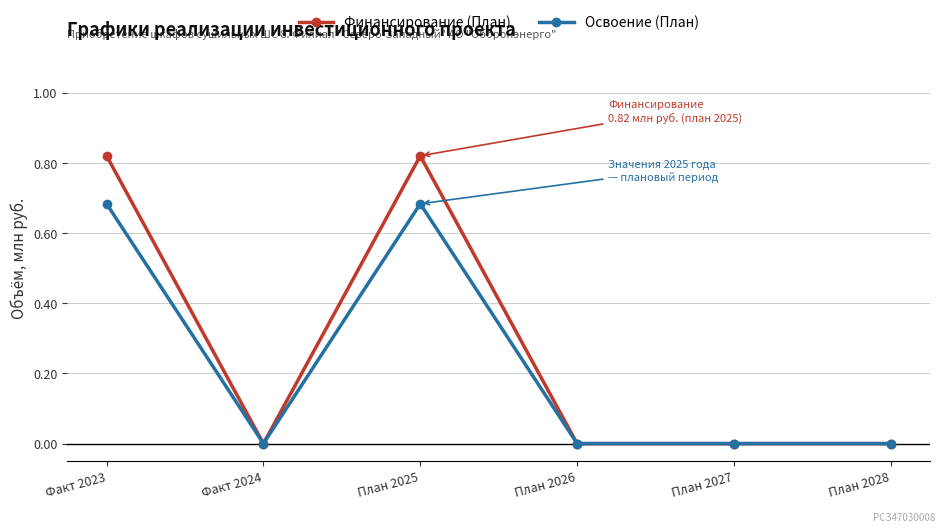

The Финансирование (План) series shows 0.5 at Факт 2024. True or false?

False